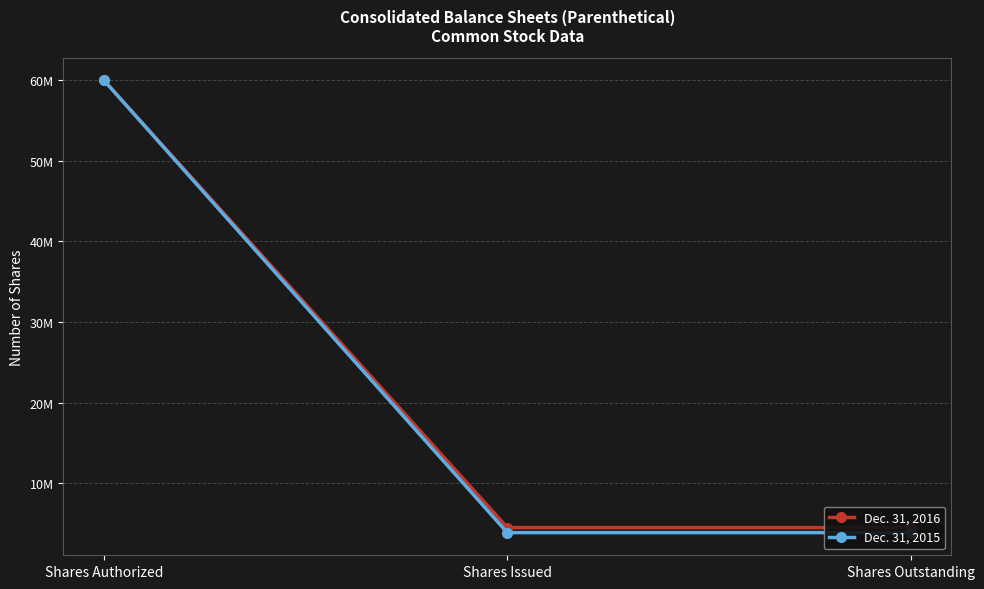

Reading left to right, transcribe all the data shown in this chart.

Dec. 31, 2016: 60000000	4503971	4503971
Dec. 31, 2015: 60000000	3876961	3876961